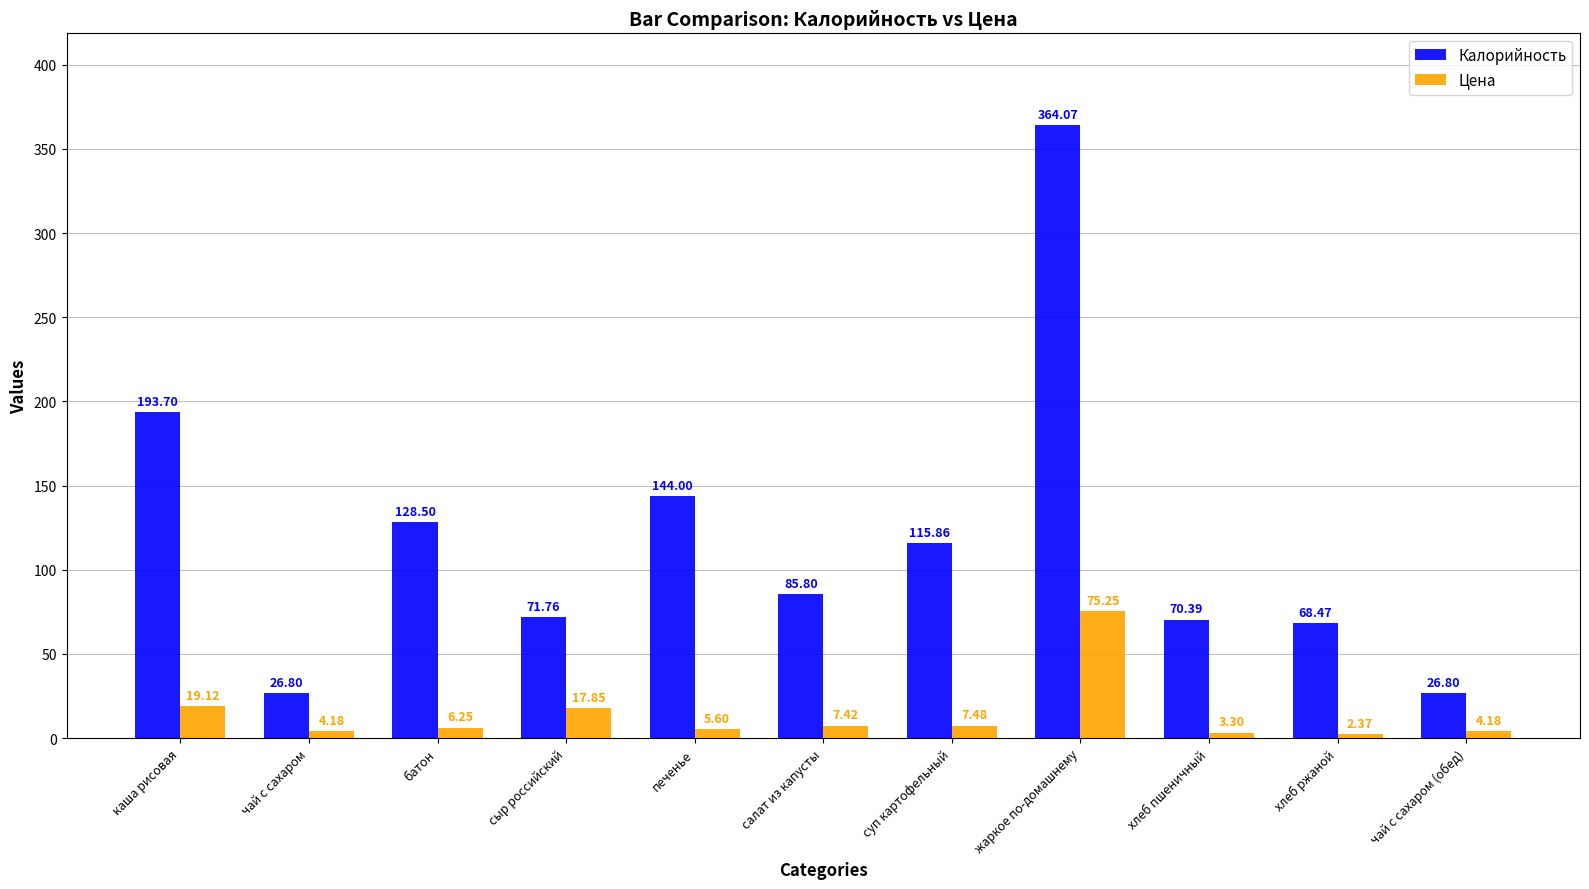

List the series in order of their overall mean, lowest first.

Цена, Калорийность